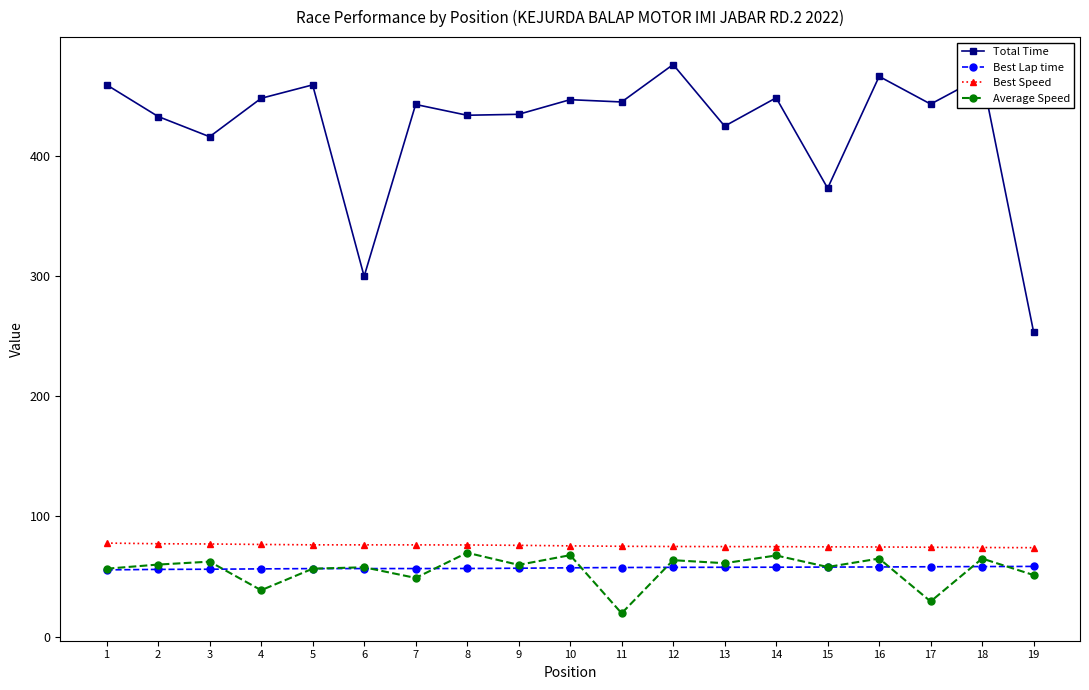

How many data points in Best Speed are less than 75?

8